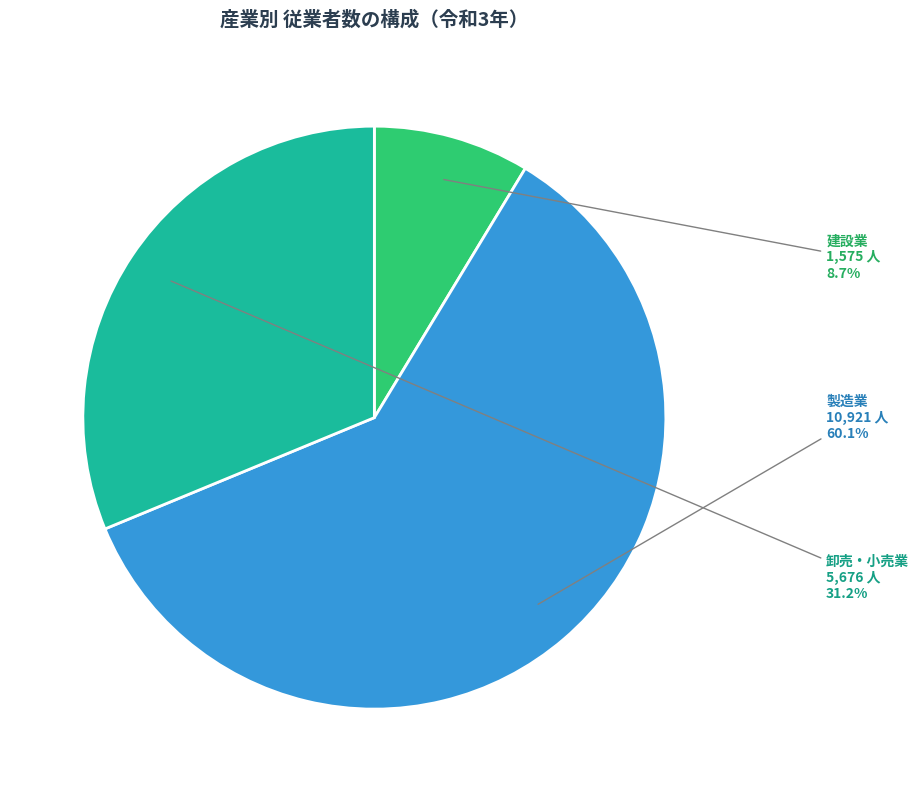

Does any single category account for the majority?

Yes